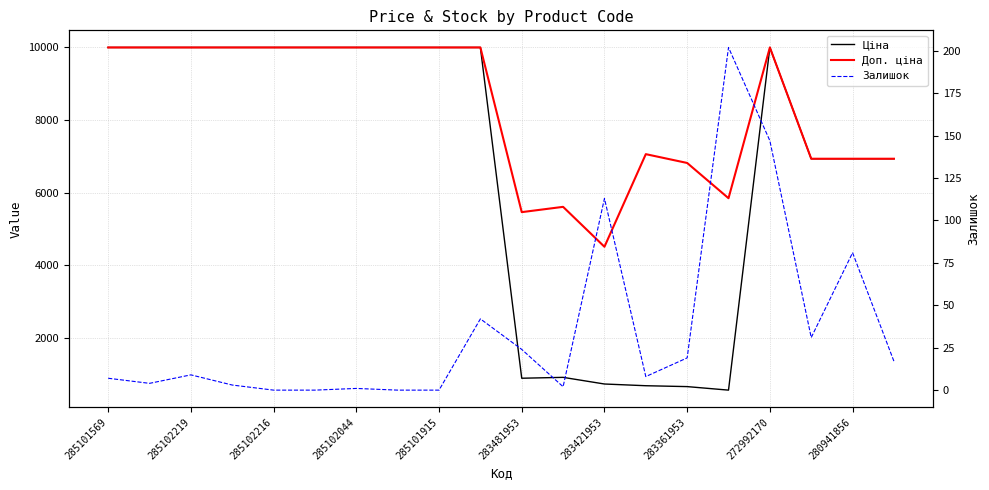

List the series in order of their overall mean, highest first.

Доп. ціна, Ціна, Залишок